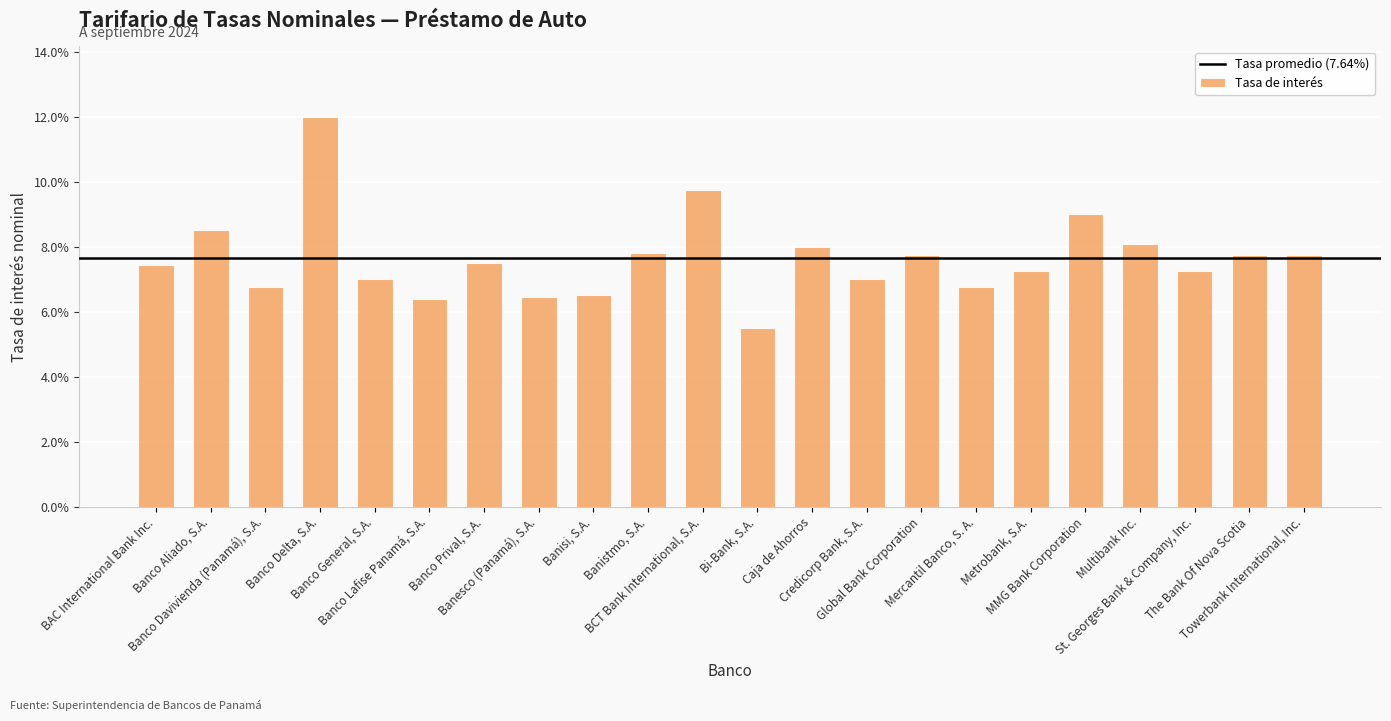

Are the bars grouped side by side (vs. stacked)?

No